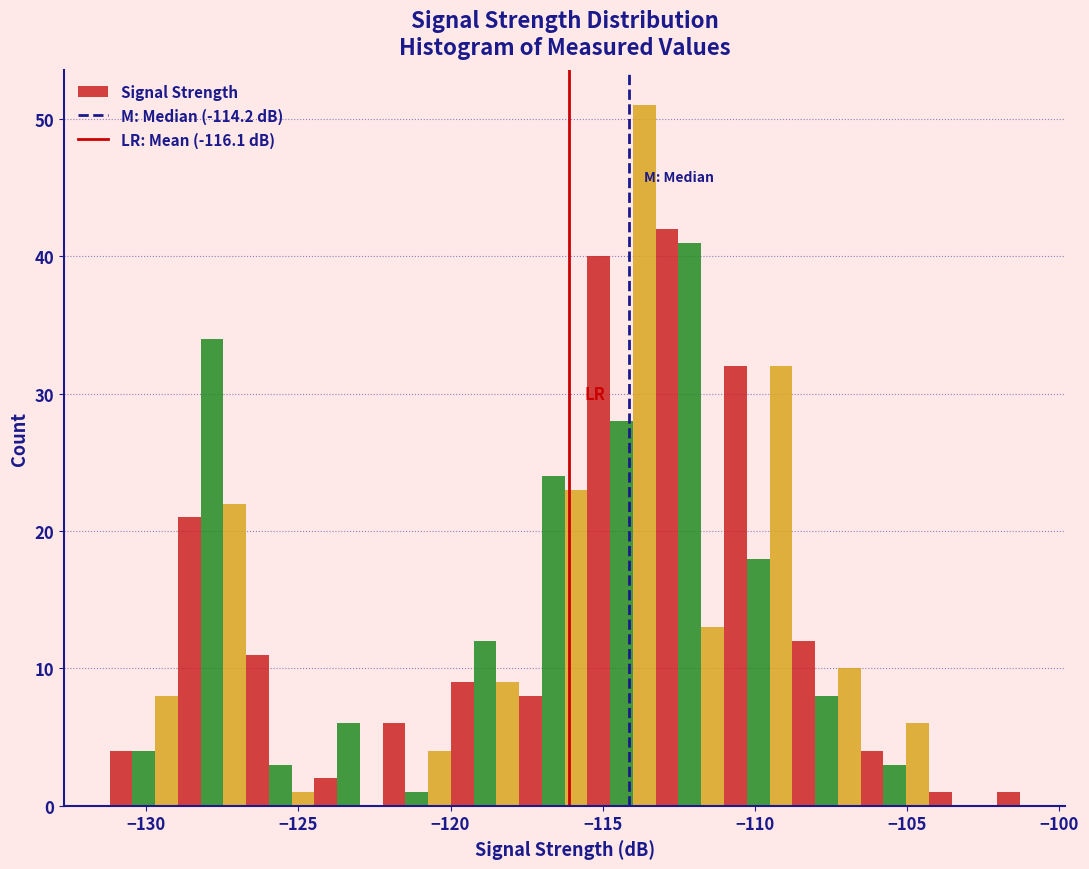

Read against the x-axis, roughly where is the centre of the tallest bar?

-113.5